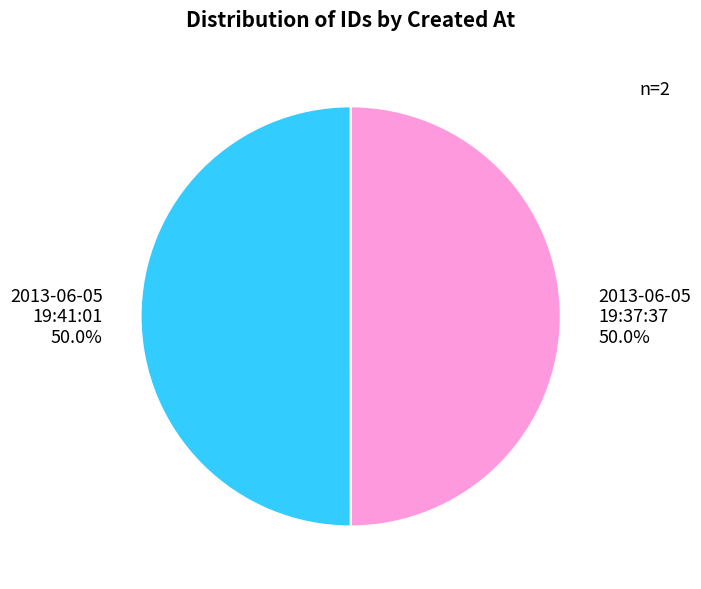

How many slices are in this pie chart?

2